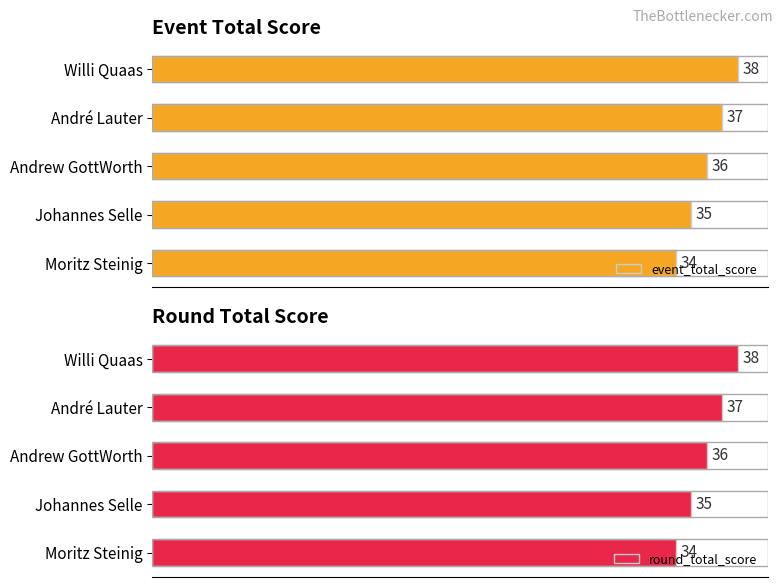

How many categories are shown in the chart?

5